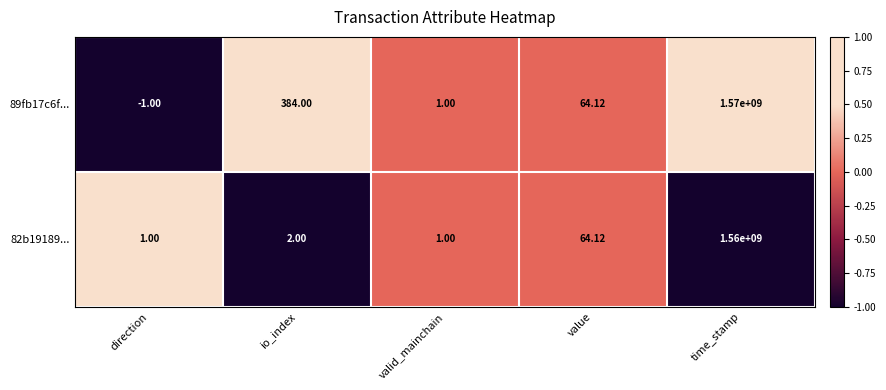

Where is 82b19189... nearest to the value 780000000?

value